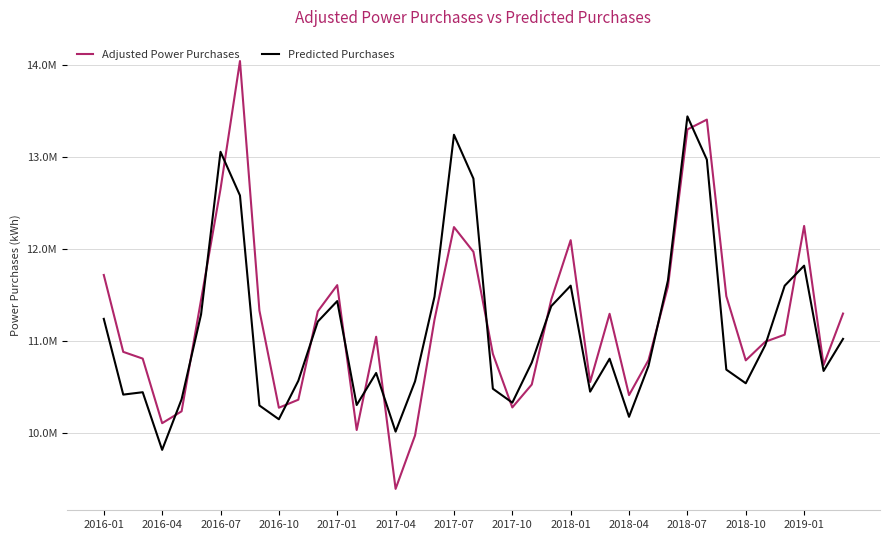

At which category does Predicted Purchases reach its first local valley?

2016-04